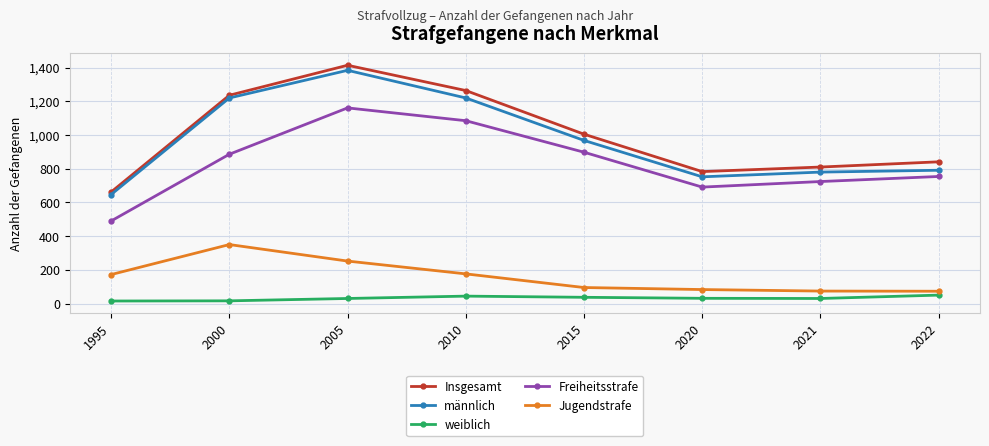

What is the value of the weiblich point at the 6th from the left?

31